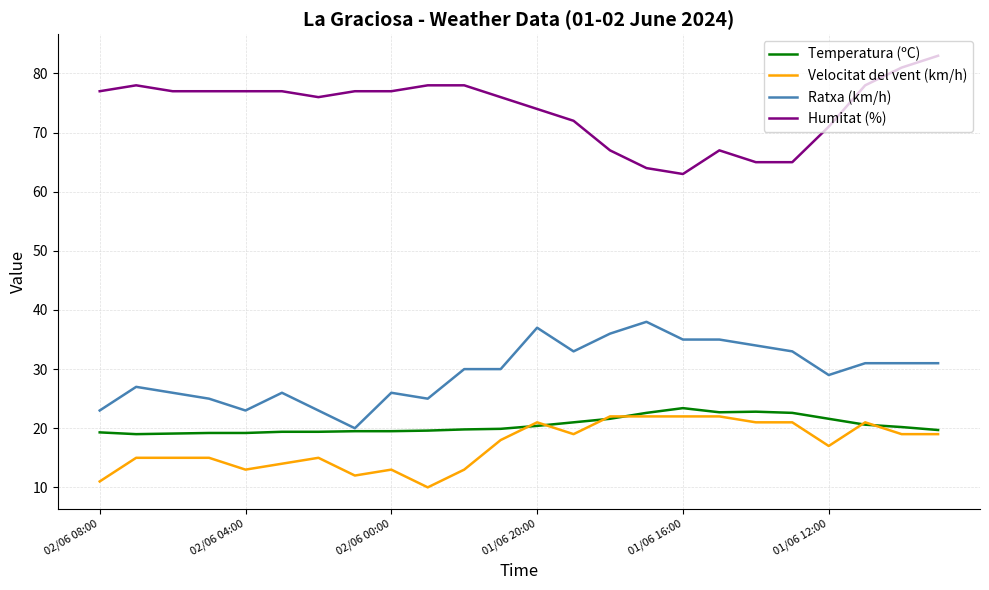

True or false: Velocitat del vent (km/h) and Humitat (%) intersect in this chart.

False